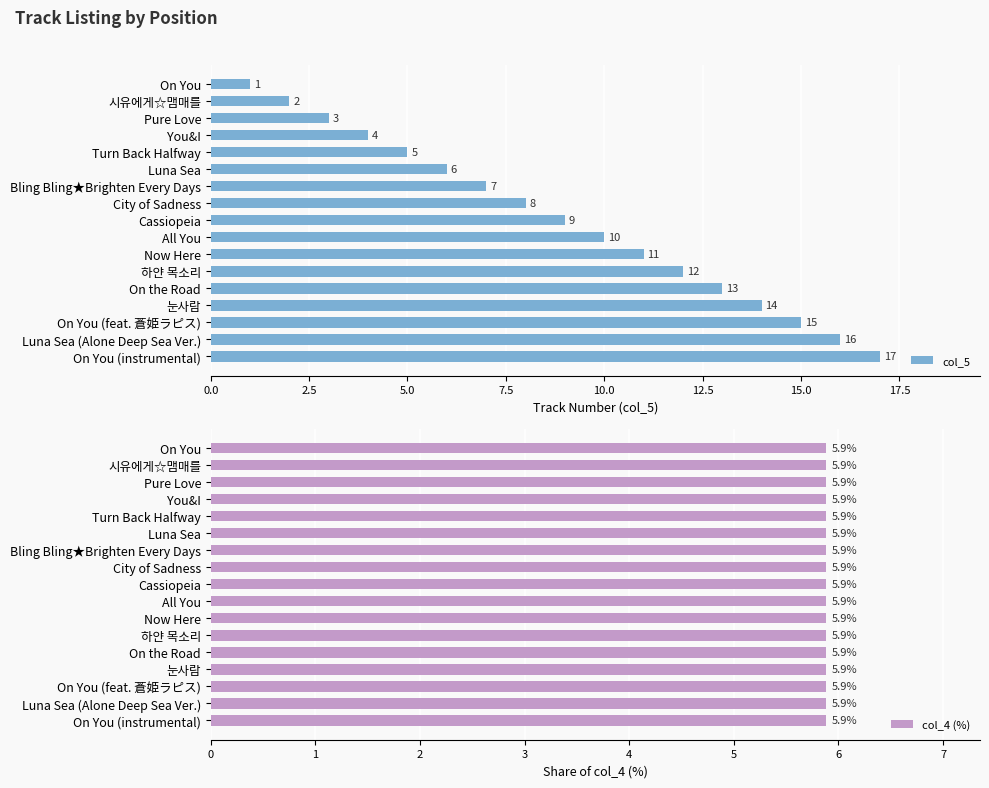

How many groups of bars are there?

17